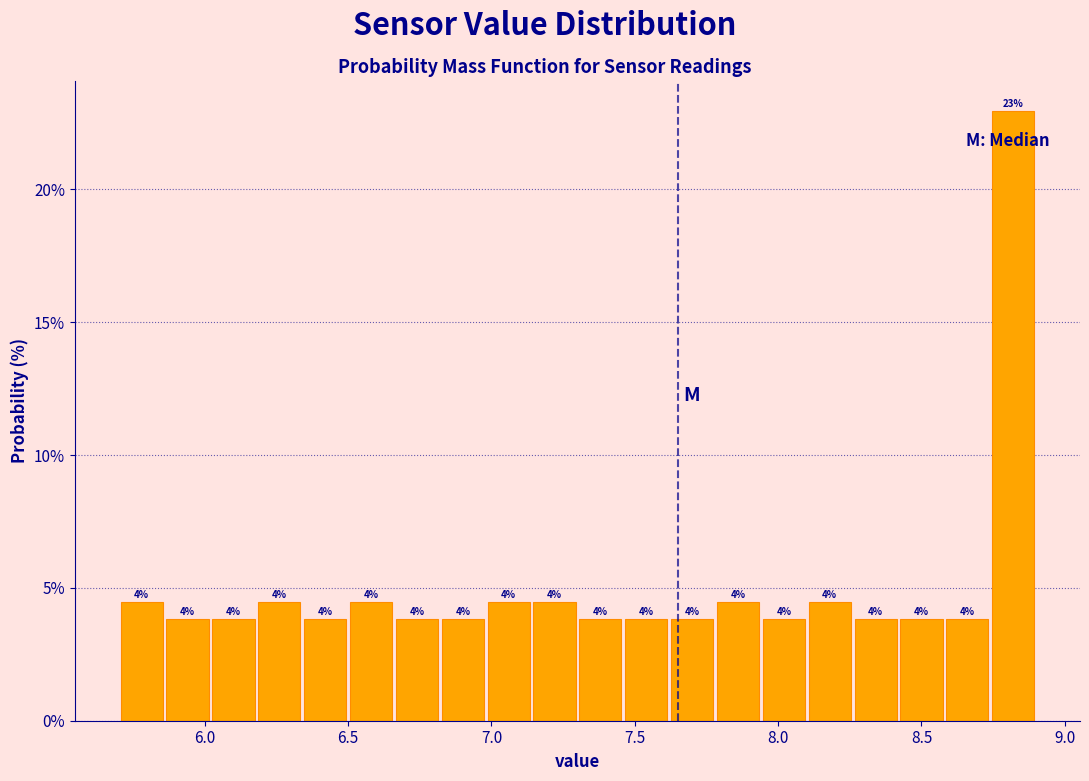

Around what value on the x-axis is the tallest bar? Give the approximate position of its centre, as read against the axis.

8.80